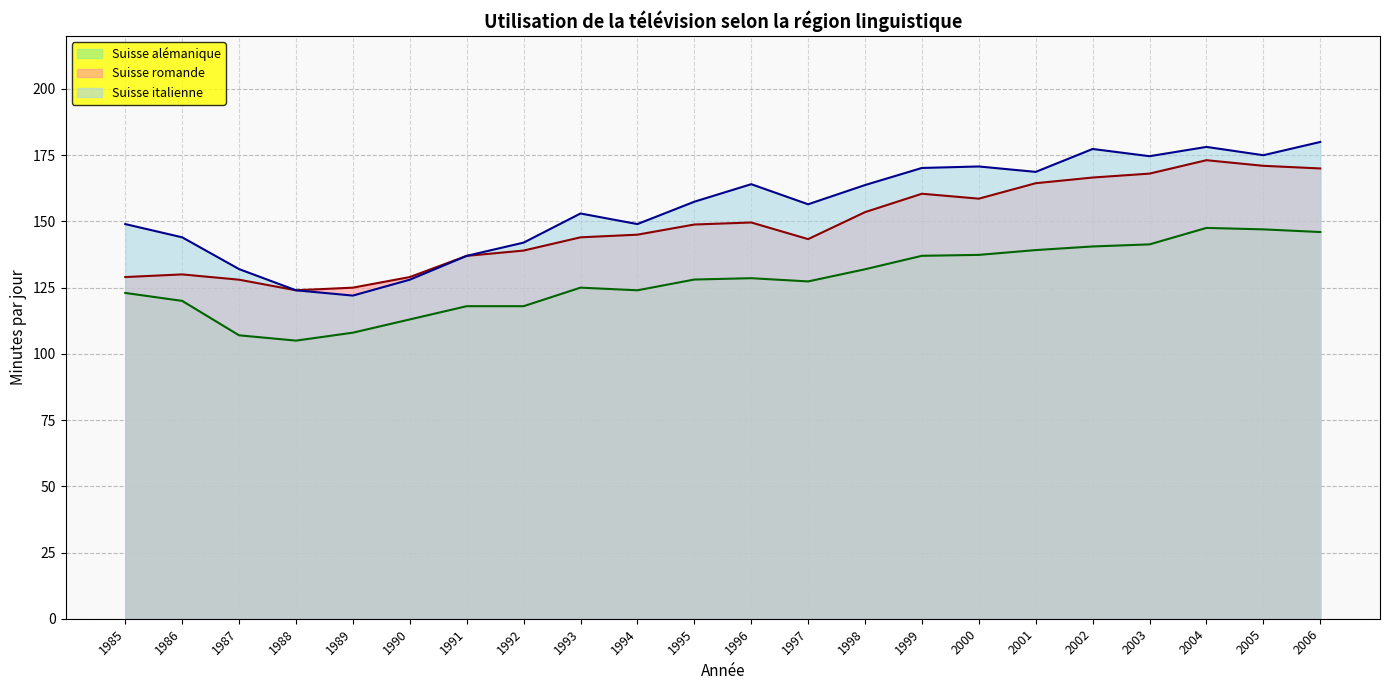

What are all the series names shown in the legend?

Suisse alémanique, Suisse romande, Suisse italienne